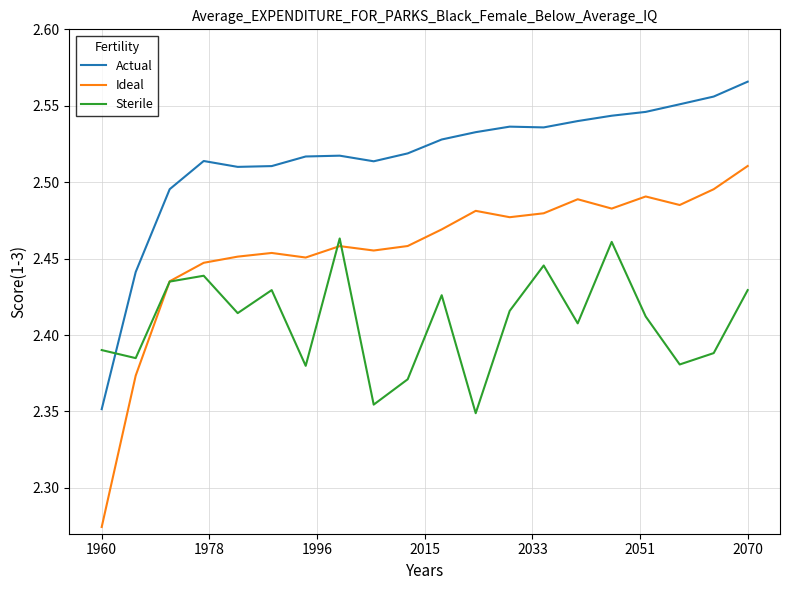

Which series has the largest range (max minus min)?

Ideal